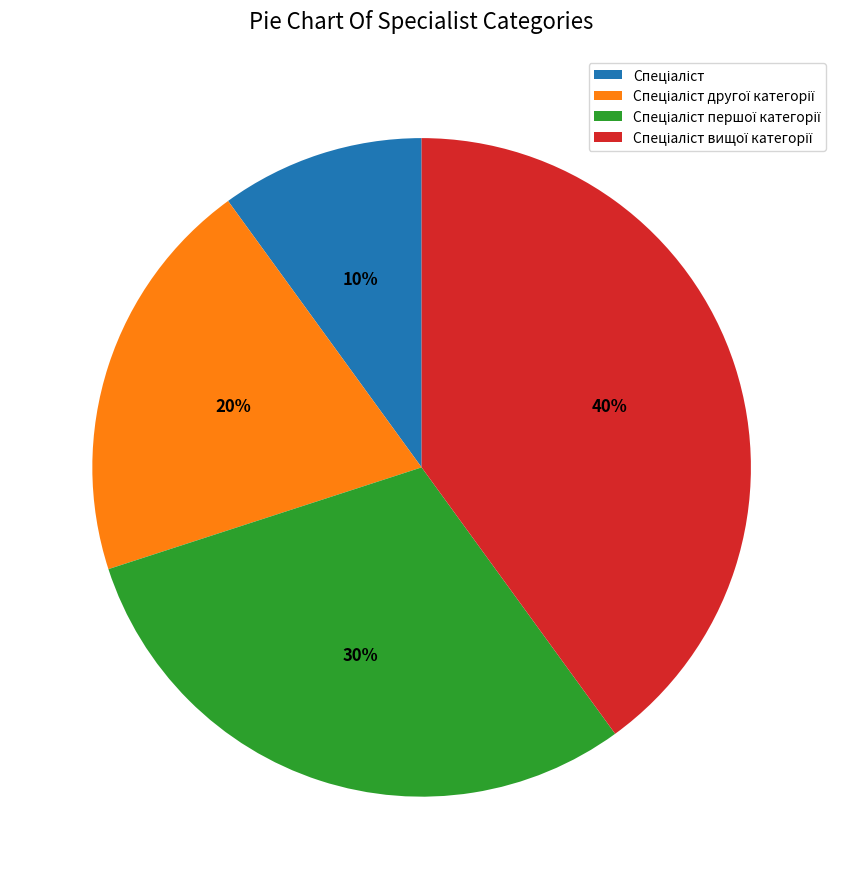

Is there any slice that represents more than half of the pie?

No